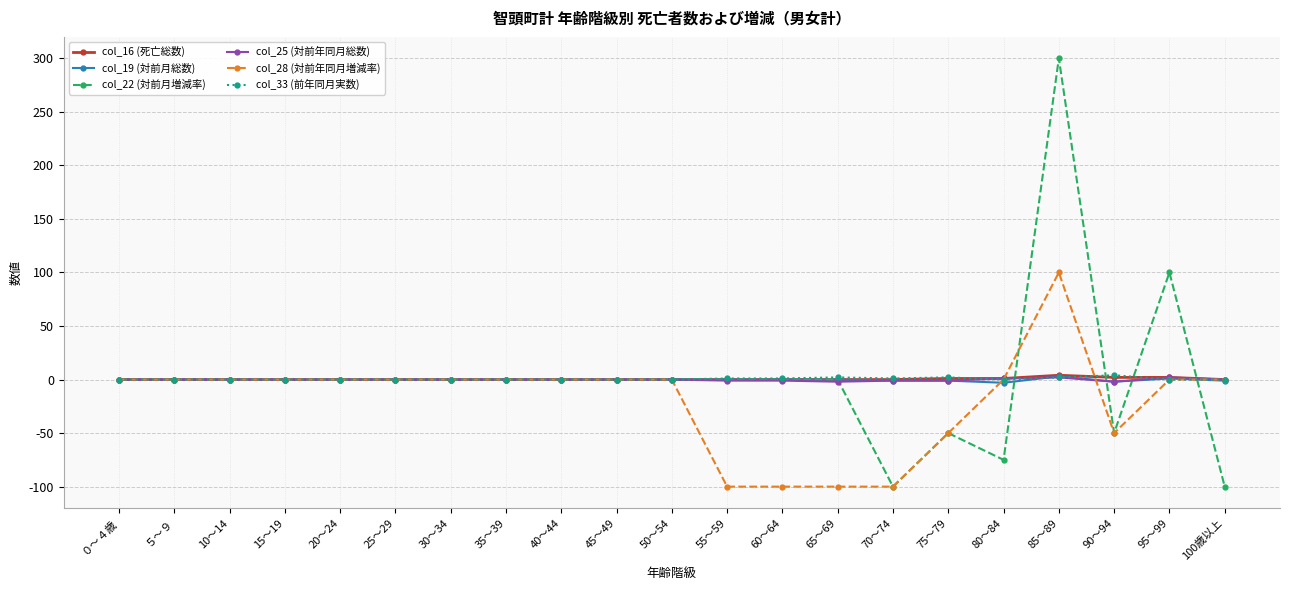

How many lines are shown in the chart?

6